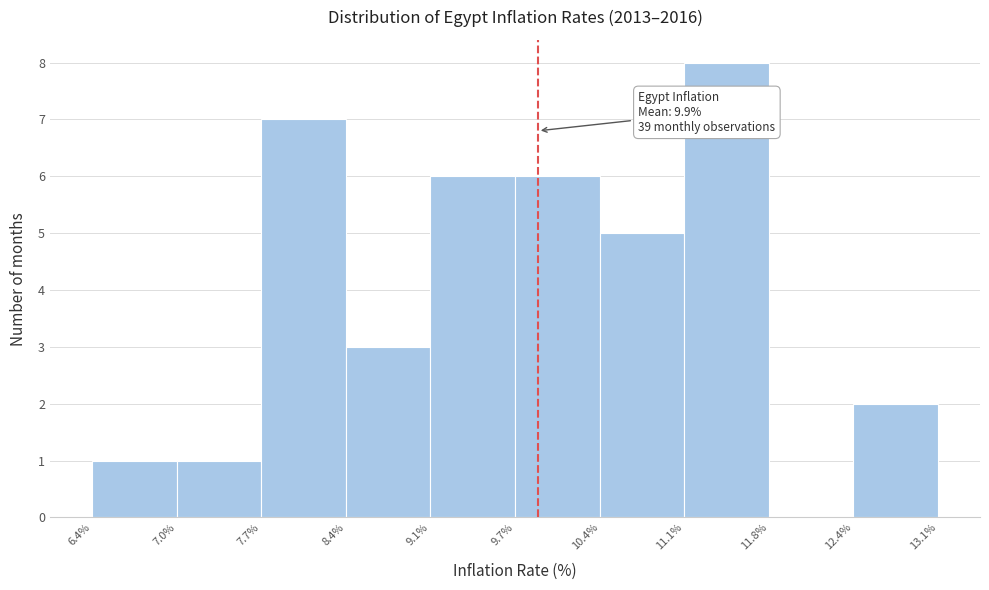

Over which range of the x-axis is the bar tallest?

11.1% to 11.8%